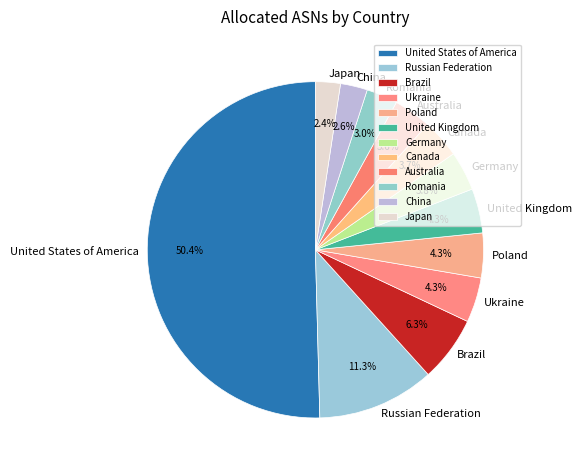

Which slice is the largest?

United States of America